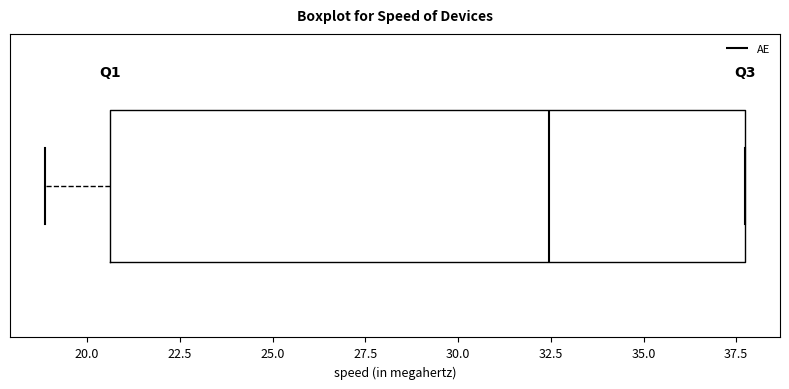

Transcribe this box plot: give where the median line is, the range the box spans, and where the two whiskers end, as read against the x-axis. The values are not printed on the chart, so give them approximately, as read against the axis.

median 32.5, box 20.5 to 37.5, whiskers 19.0 to 37.5